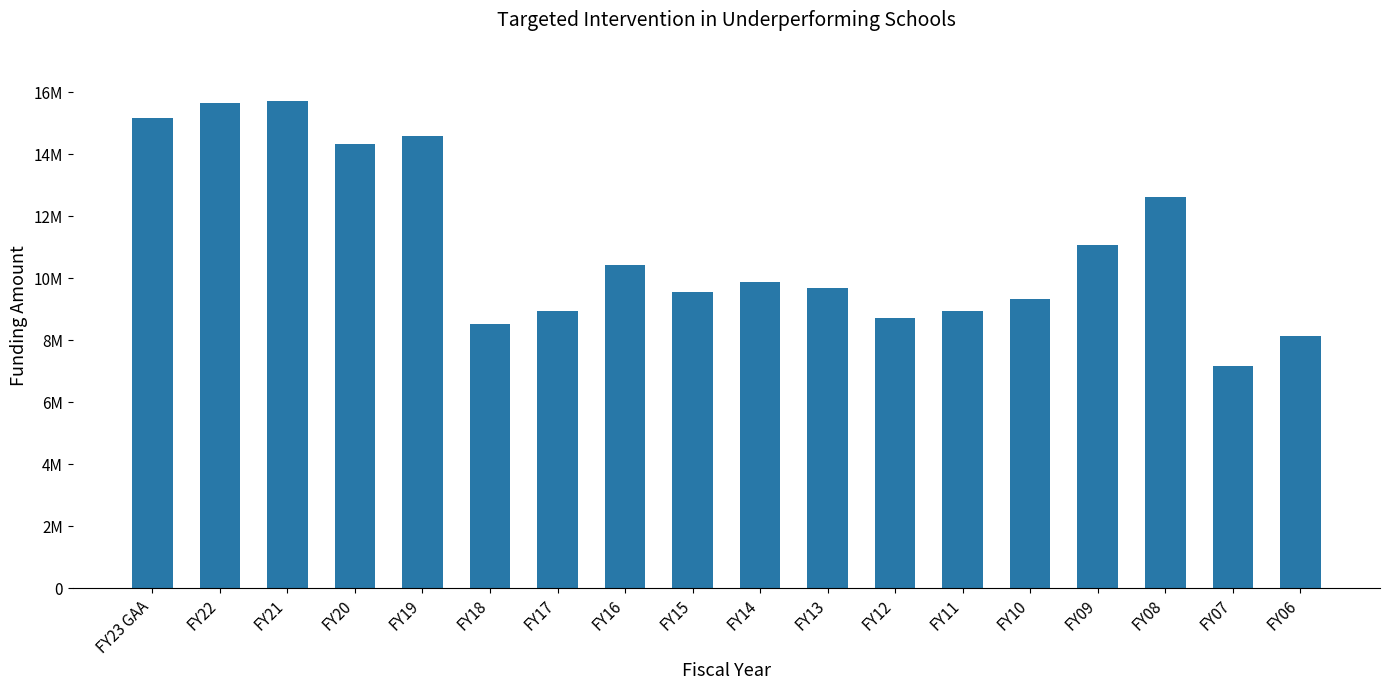

How many data points does each series have?

18